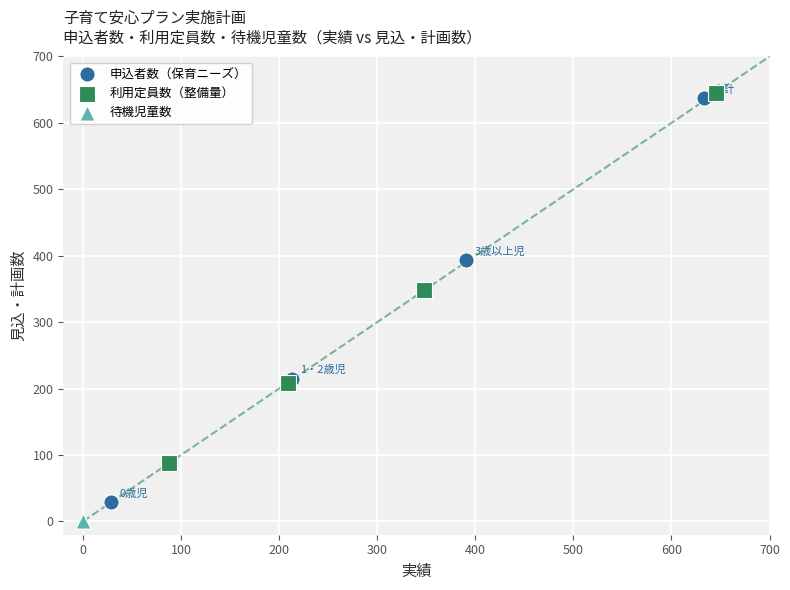

Which series contains the lowest Y value?

待機児童数